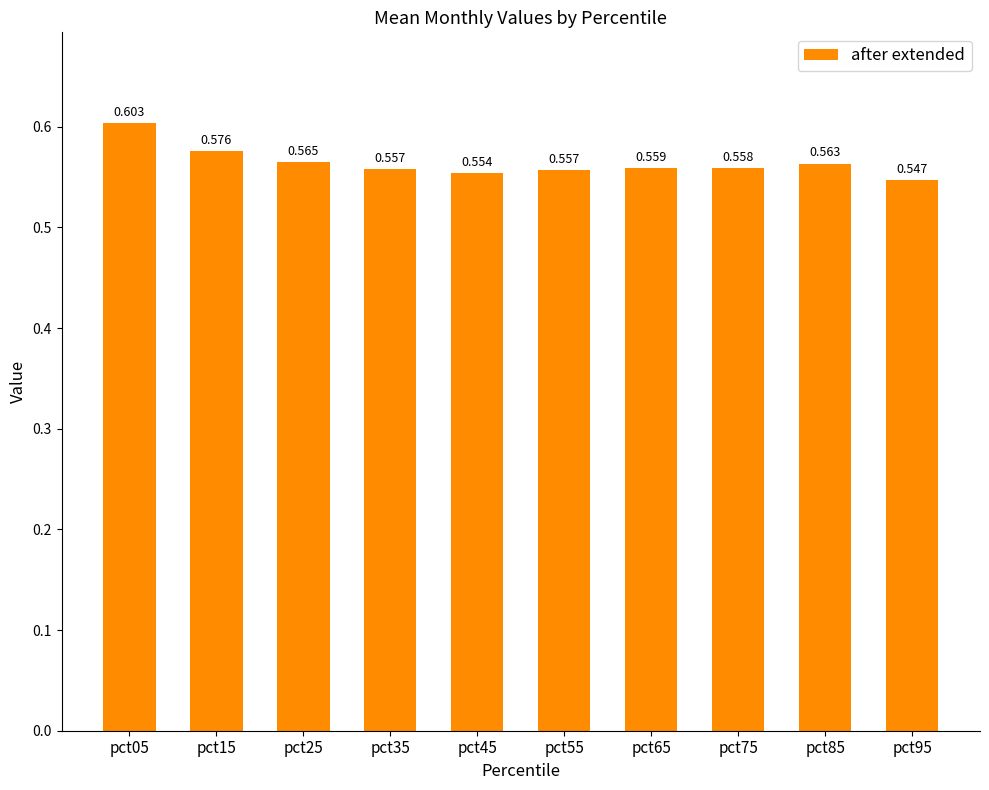

Reading right to left, extract all data points from this chart.

pct95=0.5	pct85=0.6	pct75=0.6	pct65=0.6	pct55=0.6	pct45=0.6	pct35=0.6	pct25=0.6	pct15=0.6	pct05=0.6